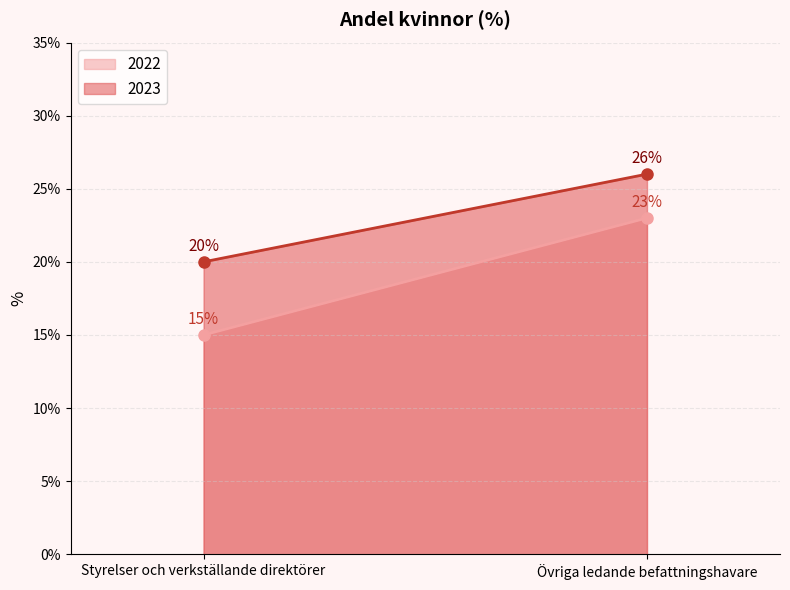

True or false: 2023 has a value of 26 at Övriga ledande befattningshavare.

True